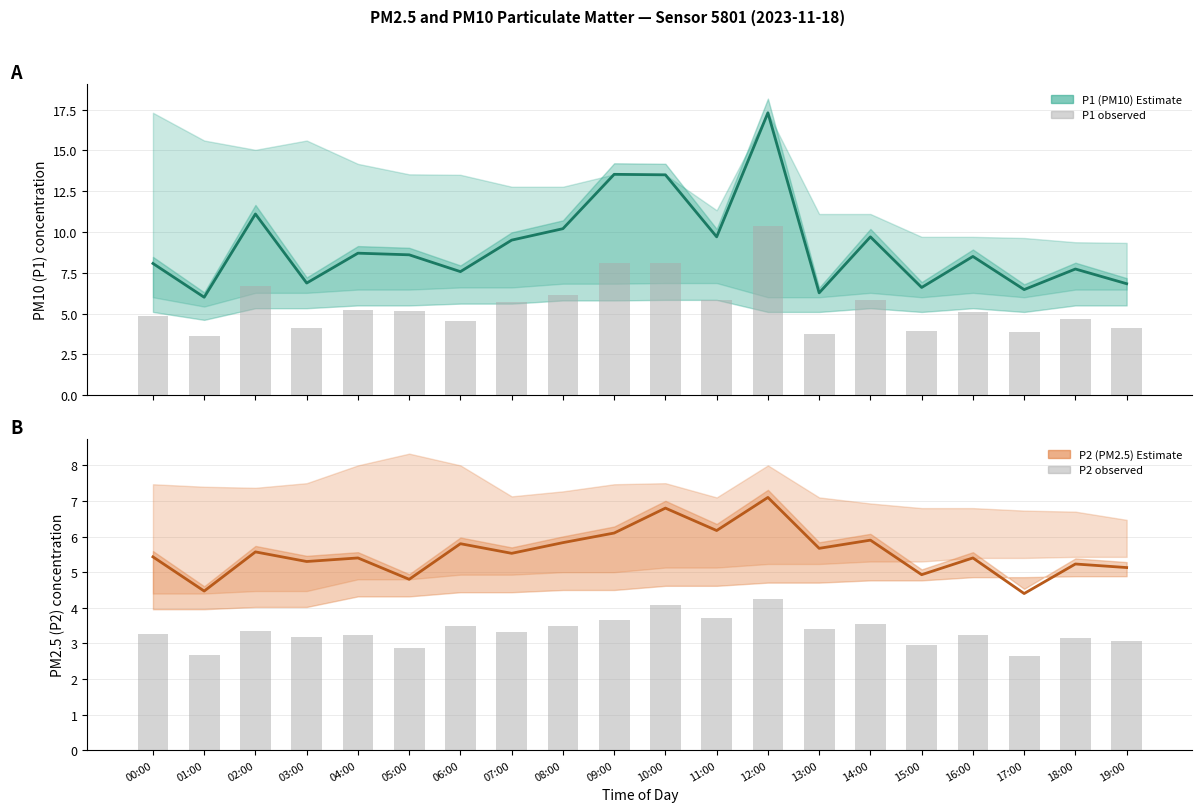

What is the approximate value of P2 (PM2.5) at 04:00?

5.4